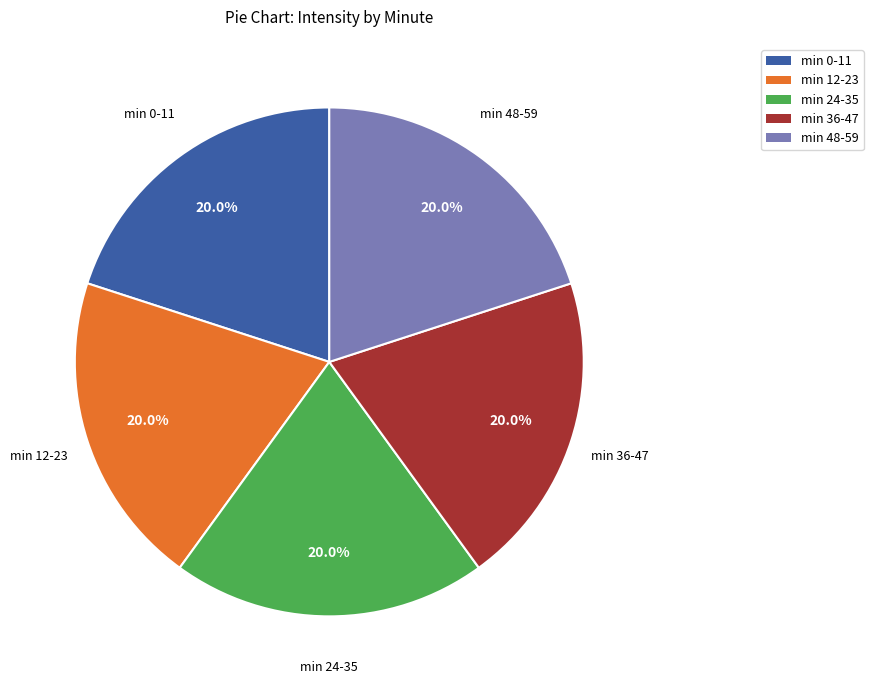

How many slices are in this pie chart?

5